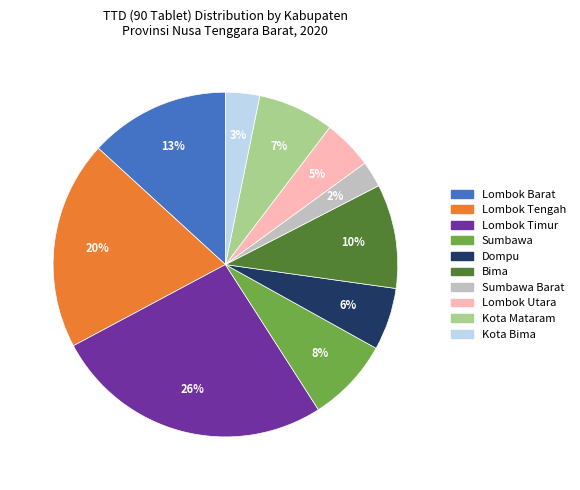

Is there a majority slice in this chart?

No